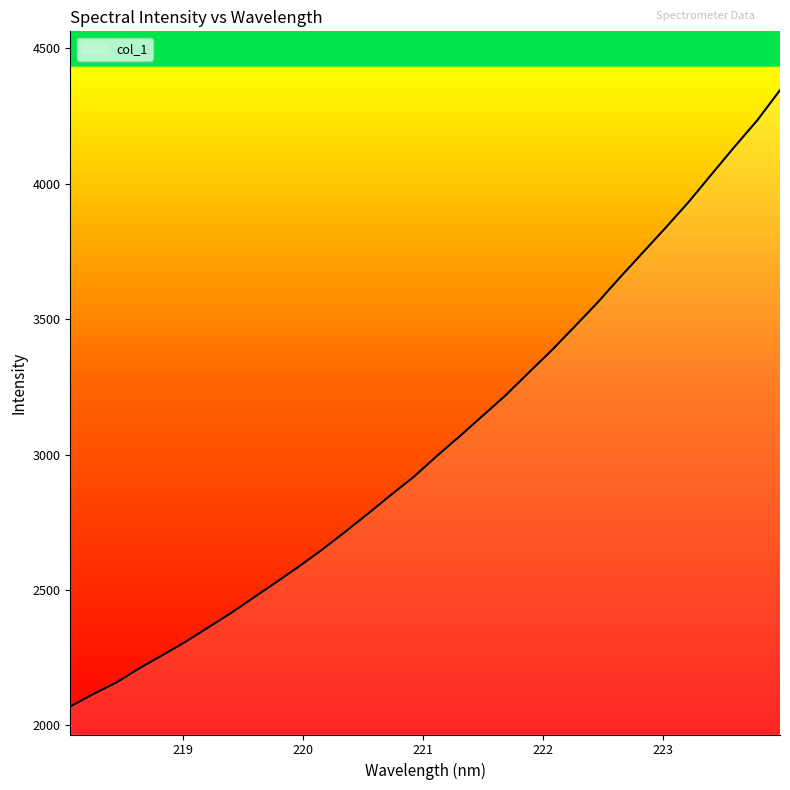

How many lines are shown in the chart?

1